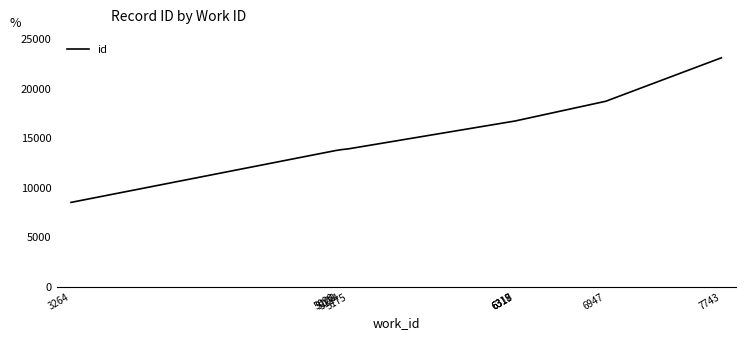

Approximately how many times larger is the value at 5175 compared to 6318?

0.8